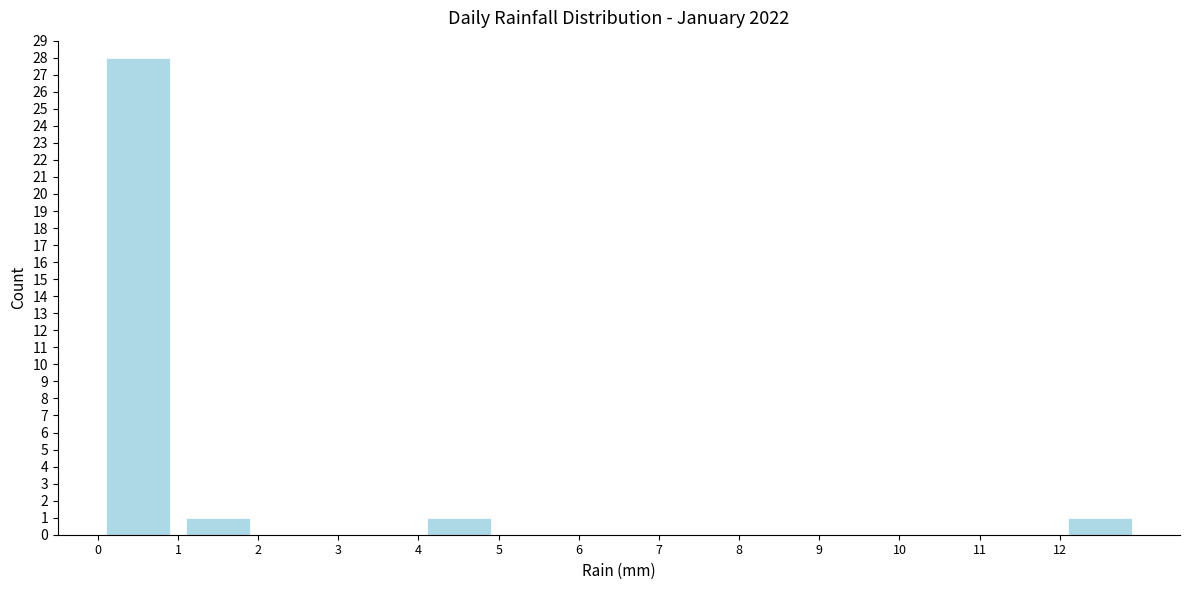

Which range on the x-axis has the tallest bar?

0 to 1